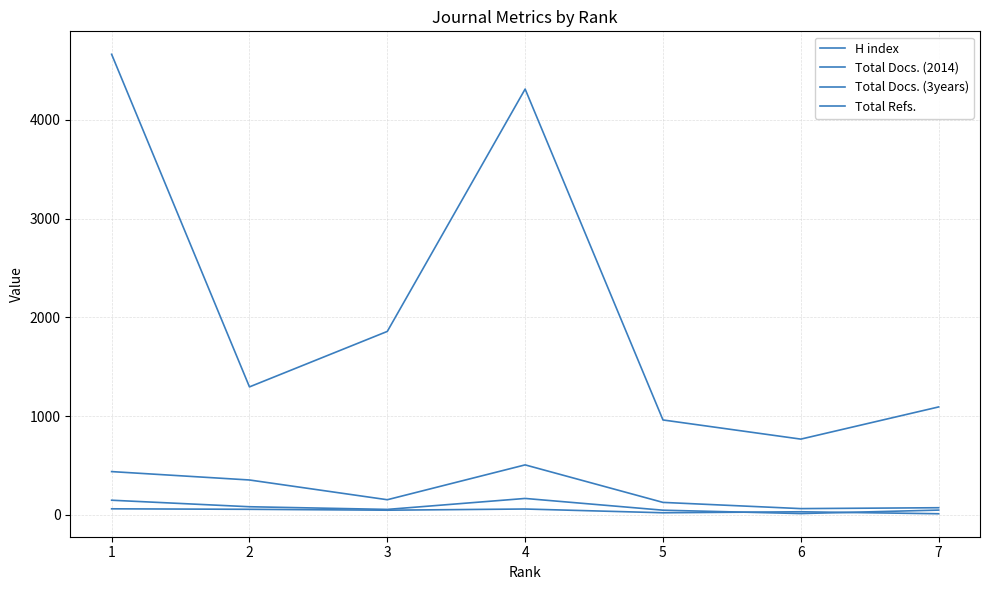

Which series has the largest total across all categories?

Total Refs.